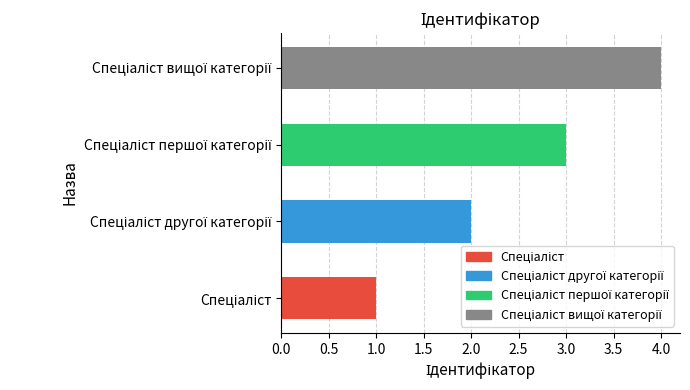

What is the greatest value displayed?

4